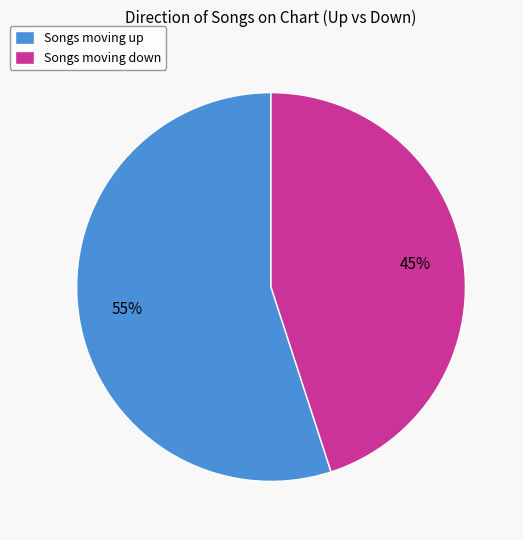

Between Songs moving down and Songs moving up, which is larger?

Songs moving up